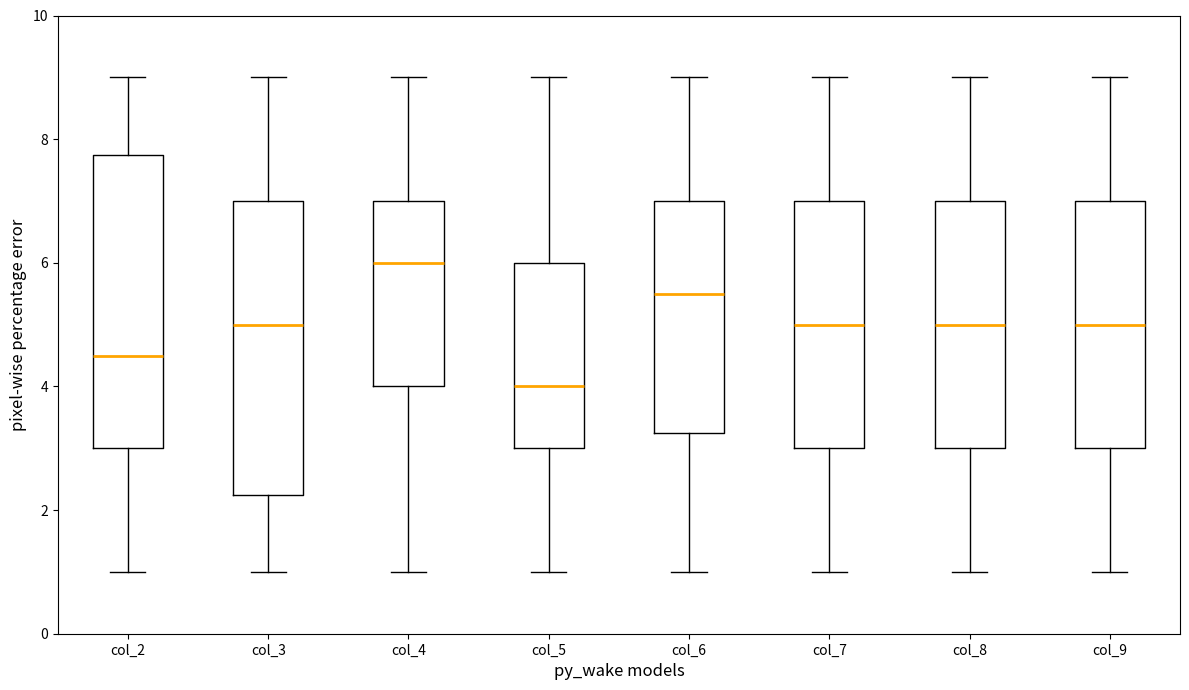

Reading left to right, read every box against the y-axis: the position of its median line, the range the box covers, and the ends of its whiskers. The values are not printed on the chart, so give them approximately, as read against the axis.

col_2: median 4.6, box 3.0 to 7.8, whiskers 1.0 to 9.0
col_3: median 5.0, box 2.2 to 7.0, whiskers 1.0 to 9.0
col_4: median 6.0, box 4.0 to 7.0, whiskers 1.0 to 9.0
col_5: median 4.0, box 3.0 to 6.0, whiskers 1.0 to 9.0
col_6: median 5.6, box 3.2 to 7.0, whiskers 1.0 to 9.0
col_7: median 5.0, box 3.0 to 7.0, whiskers 1.0 to 9.0
col_8: median 5.0, box 3.0 to 7.0, whiskers 1.0 to 9.0
col_9: median 5.0, box 3.0 to 7.0, whiskers 1.0 to 9.0